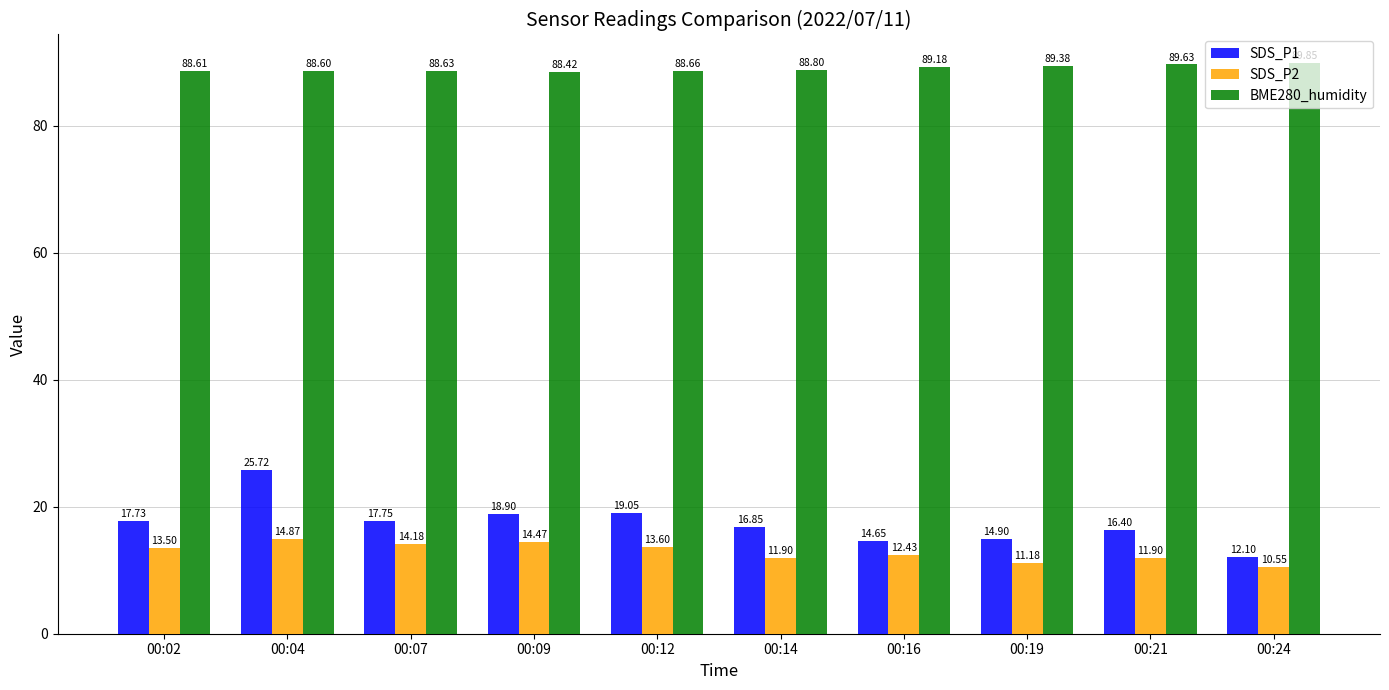

At which label does SDS_P1 reach its peak?

00:04